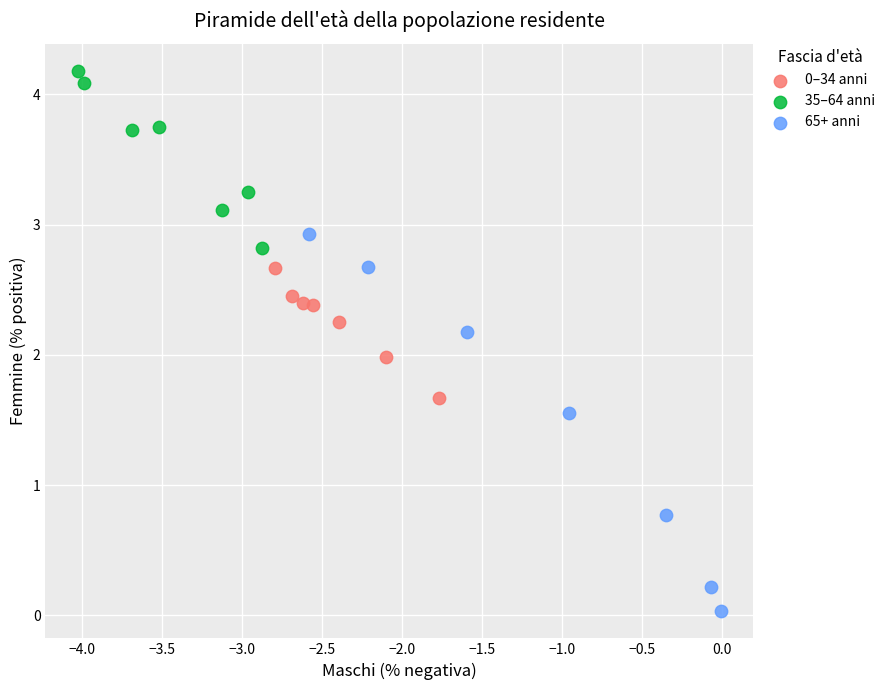

Which series reaches the minimum Y coordinate?

65+ anni